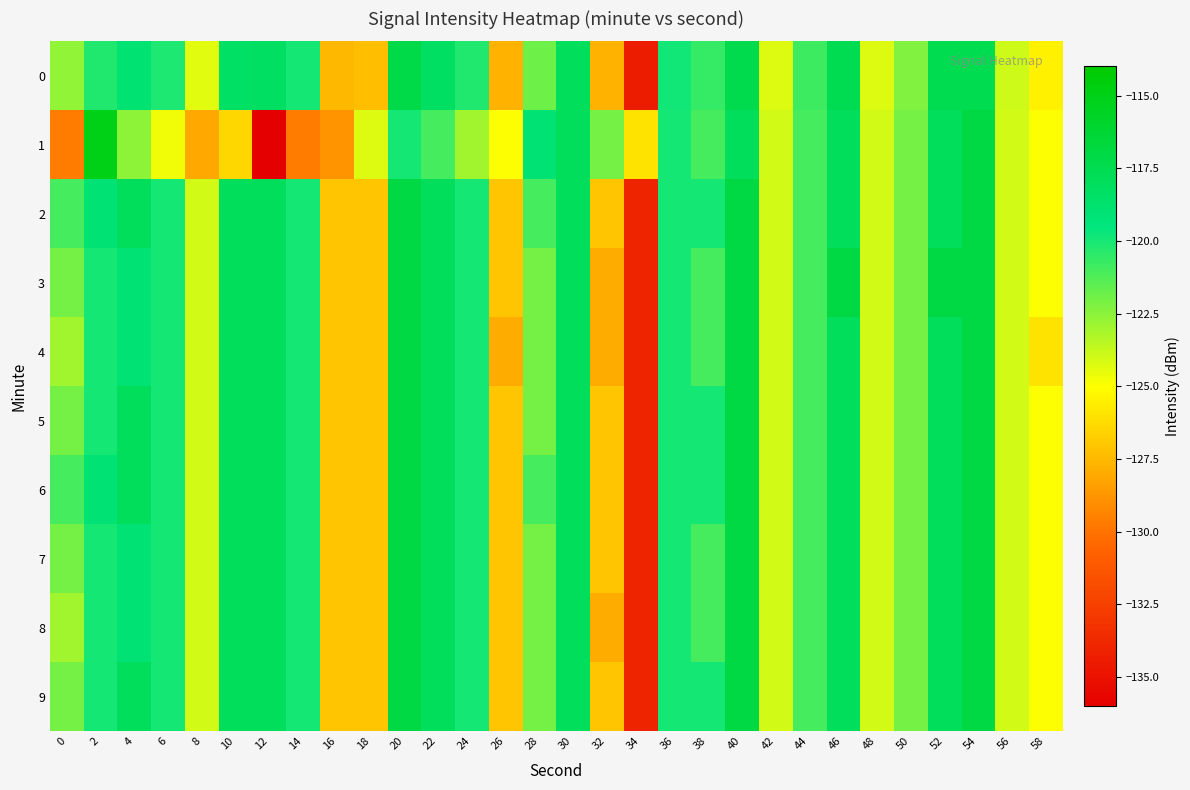

What is the difference between the highest and lowest values at 6?

4.7